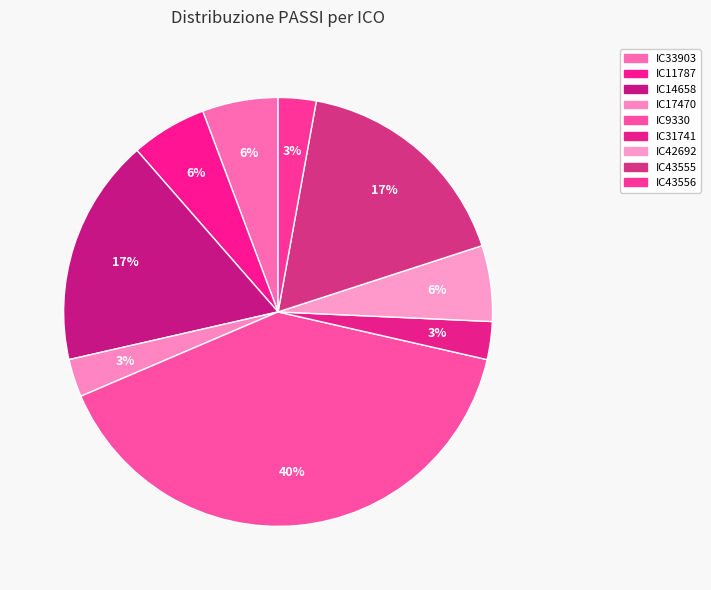

Count the number of slices in the pie.

9